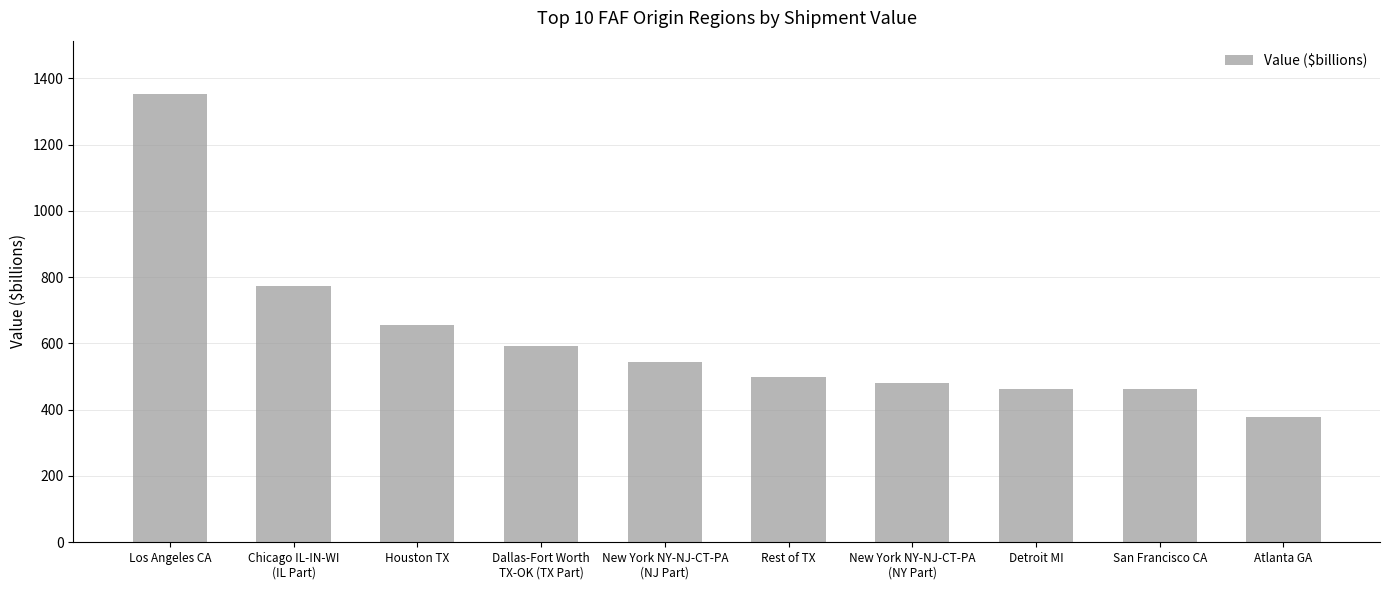

What is the label of the 3rd bar from the left?

Houston TX